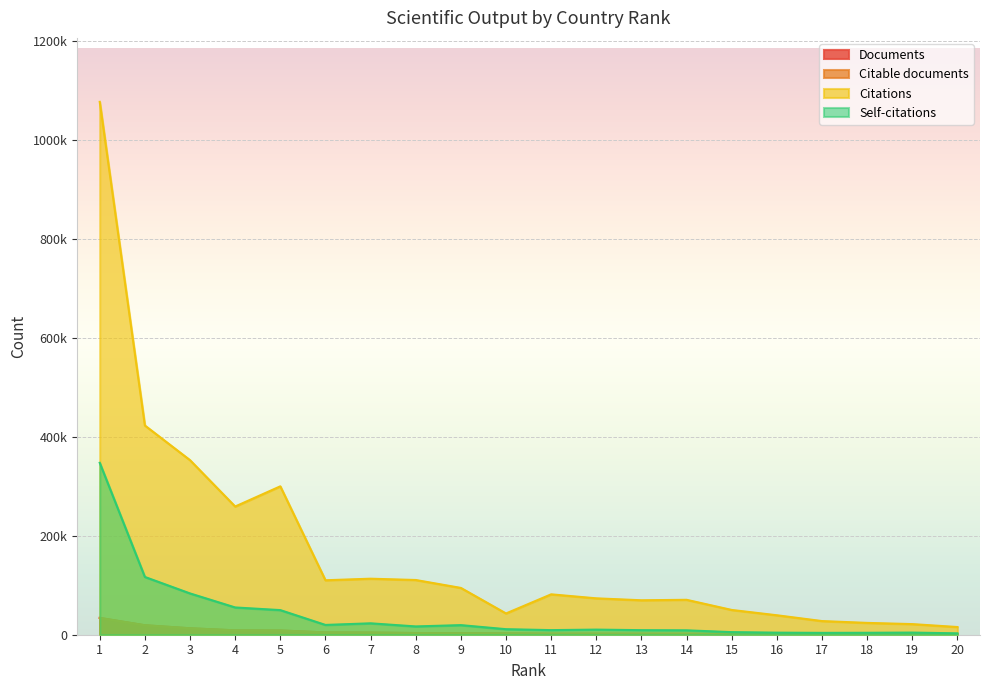

True or false: Self-citations has a value of 5342 at 13.

False